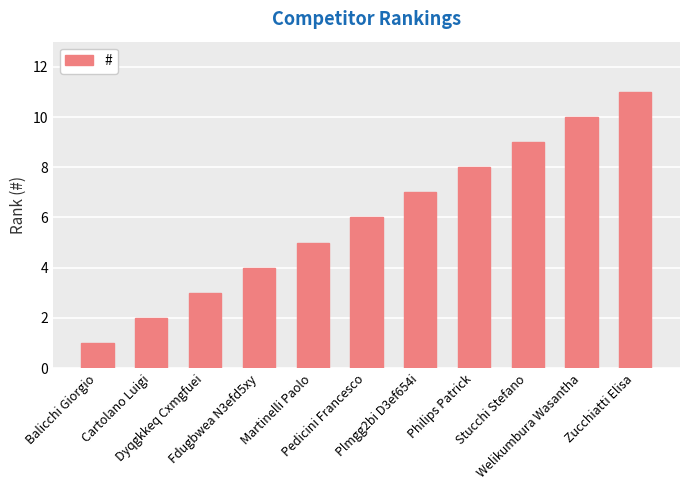

What is the change in value from Dyqgkkeq Cxmgfuei to Plmgg2bi D3ef654i?

+4